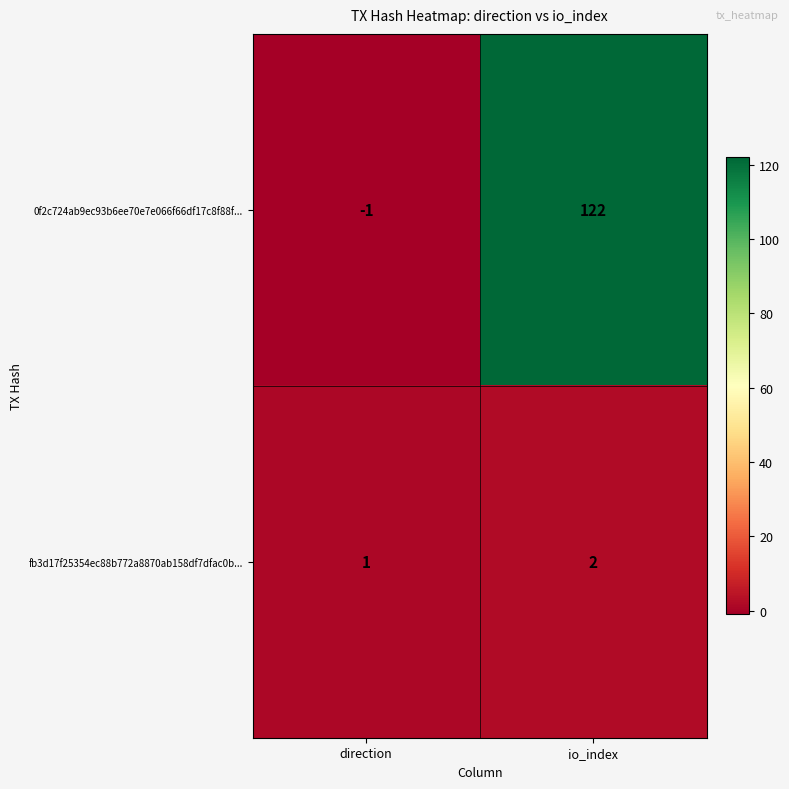

Count the number of categories in the chart.

2